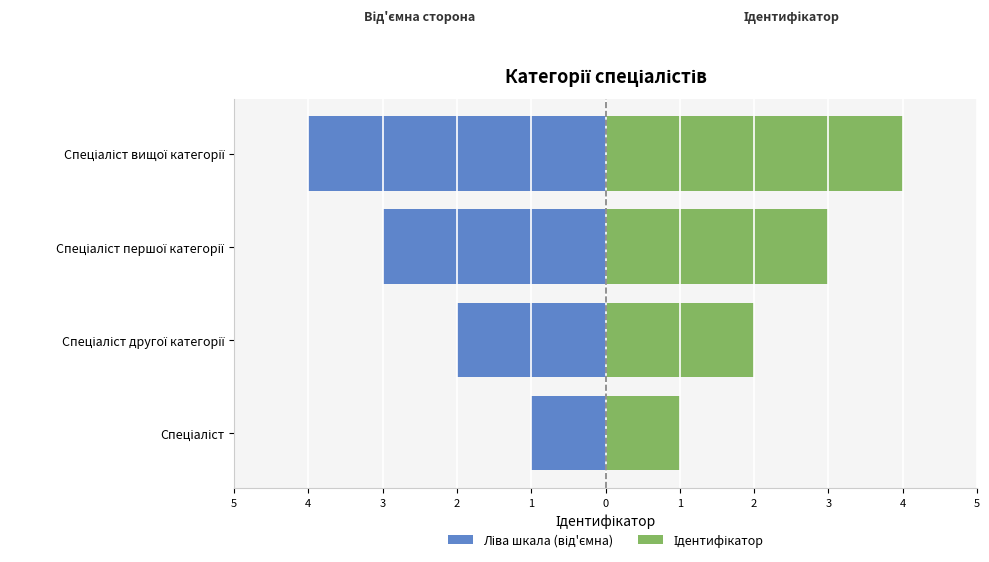

What is the minimum value shown in the chart?

-4